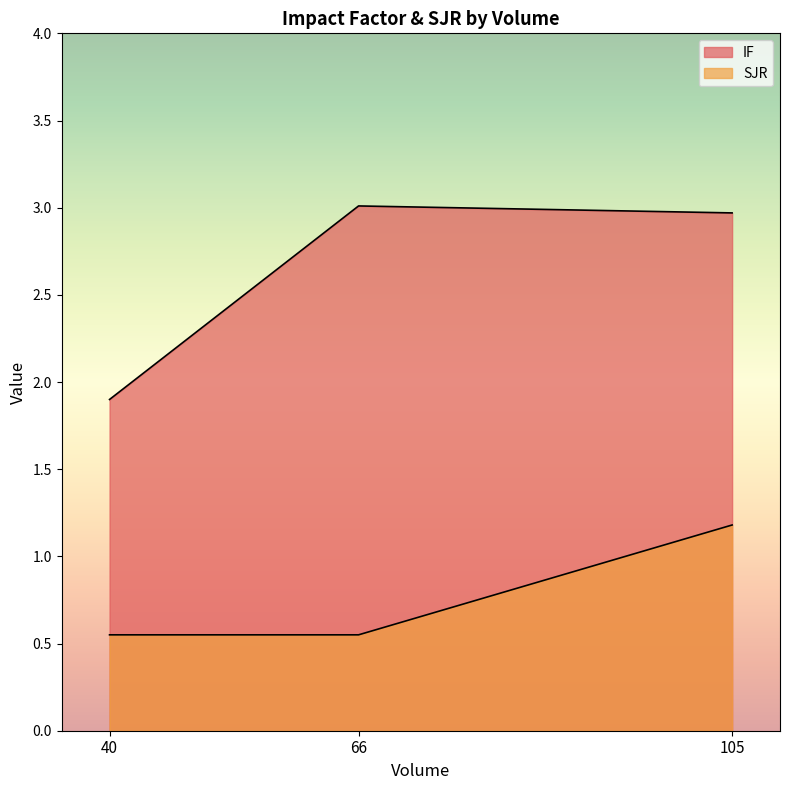

How many lines are shown in the chart?

2